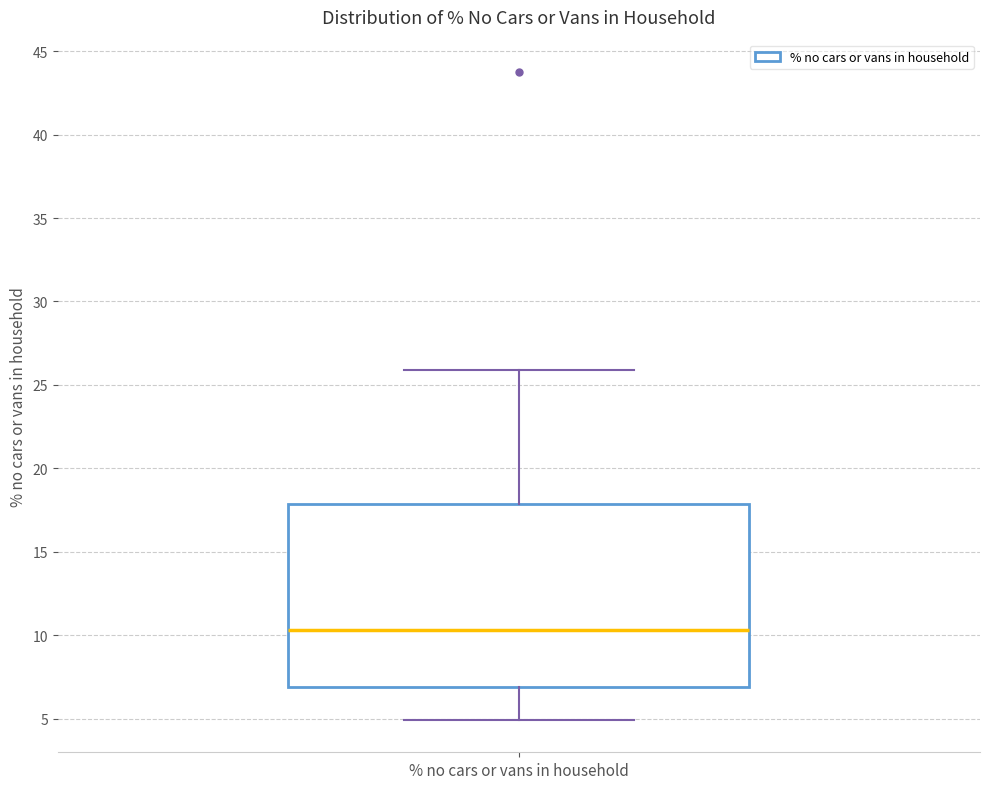

Read this box plot against the y-axis: the position of the median line, the range covered by the box, and the ends of both whiskers. The values are not printed on the chart, so give them approximately, as read against the axis.

median 10.5, box 7.0 to 18.0, whiskers 5.0 to 26.0